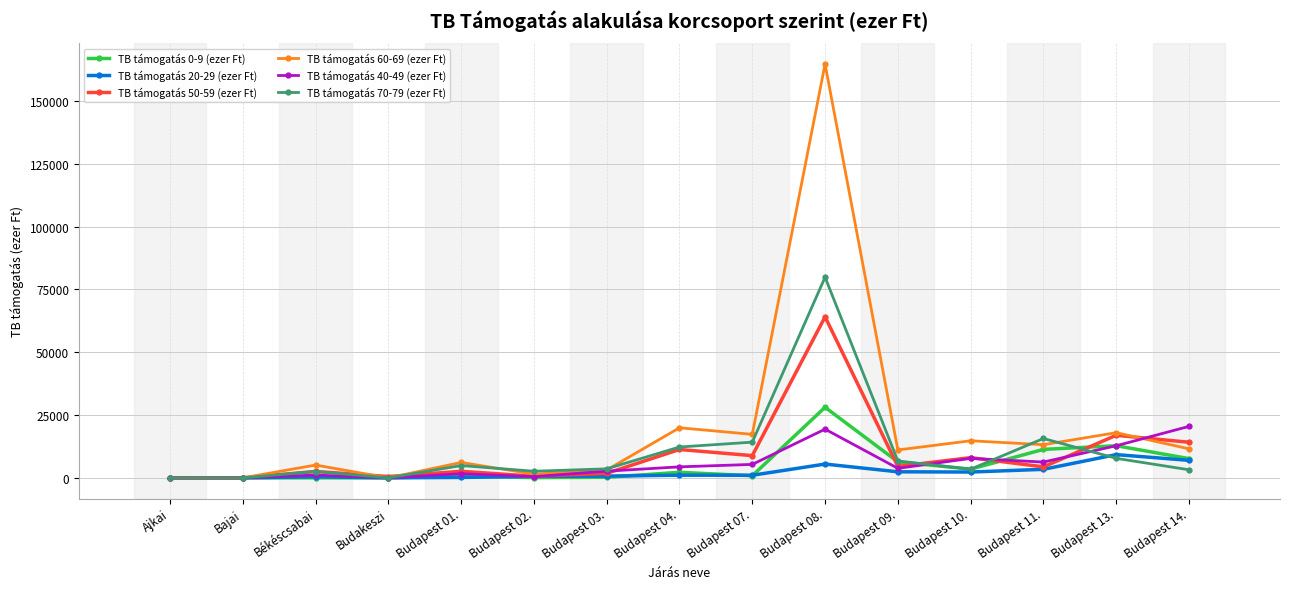

What is the highest value of the TB támogatás 70-79 (ezer Ft) series?

79848.9